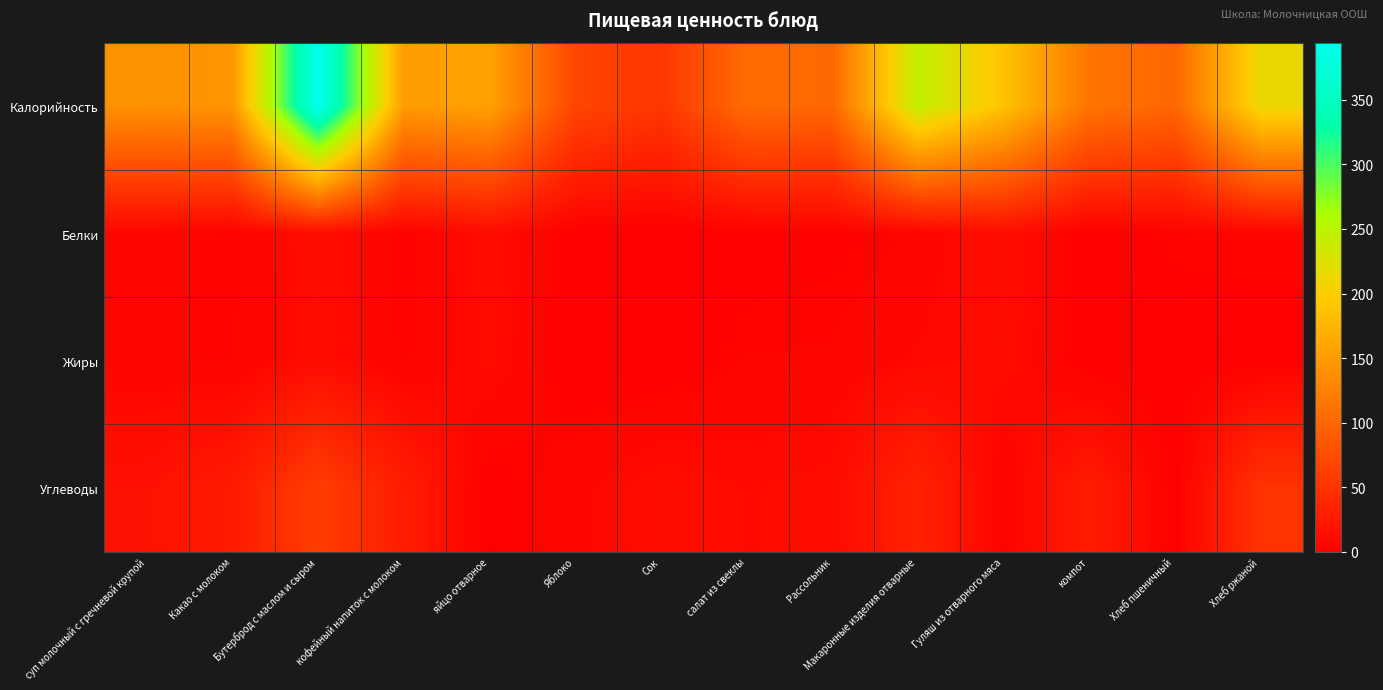

Which series has the largest total across all categories?

Калорийность